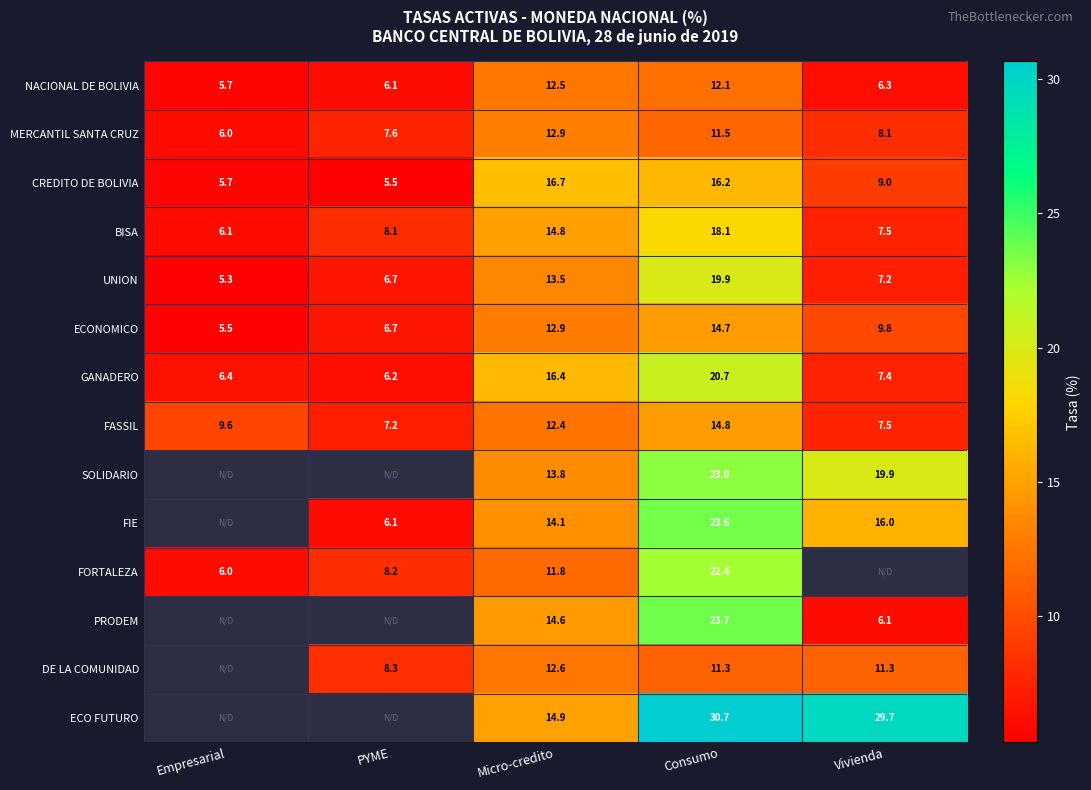

True or false: FORTALEZA has a value of 15.5 at Consumo.

False